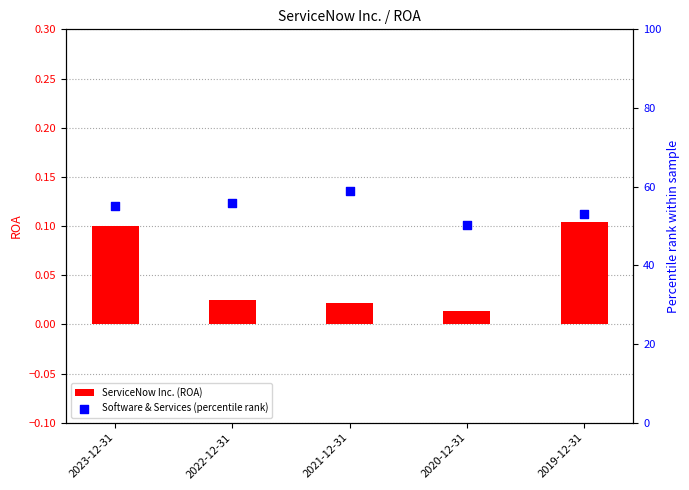

Which series reaches the maximum Y coordinate?

Software & Services (percentile rank)